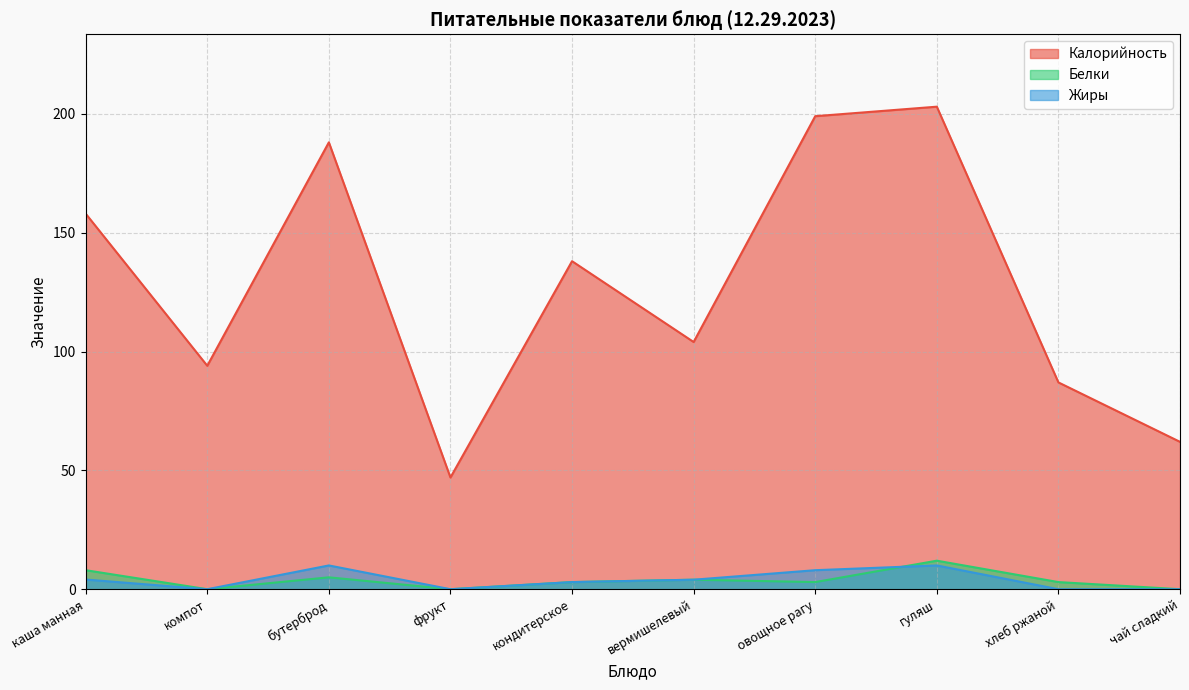

Reading left to right, what are all the values shown in this chart?

Калорийность: 158.0	94.0	188.0	47.0	138.0	104.0	199.0	203.0	87.0	62.0
Белки: 8.0	0.0	5.0	0.0	3.0	4.0	3.0	12.0	3.0	0.0
Жиры: 4.1	0.0	10.0	0.0	3.0	4.0	8.0	10.0	0.0	0.0